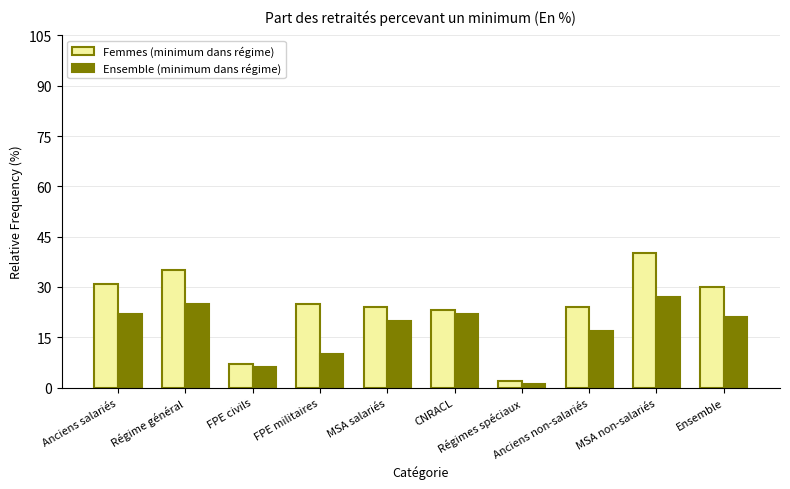

How many groups of bars are there?

10